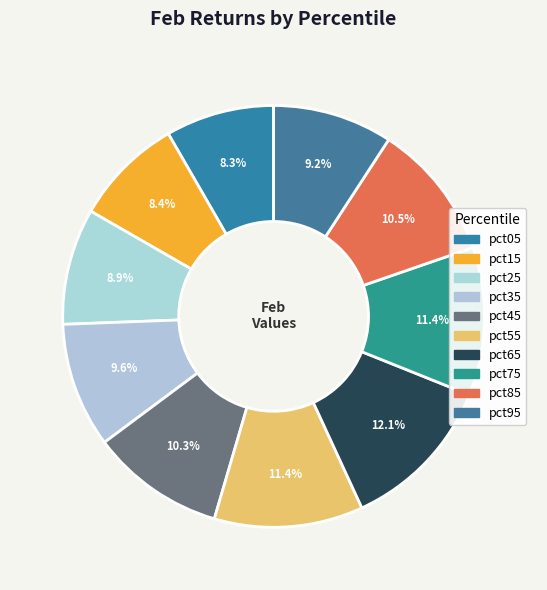

What is the smallest slice in the pie chart?

pct05